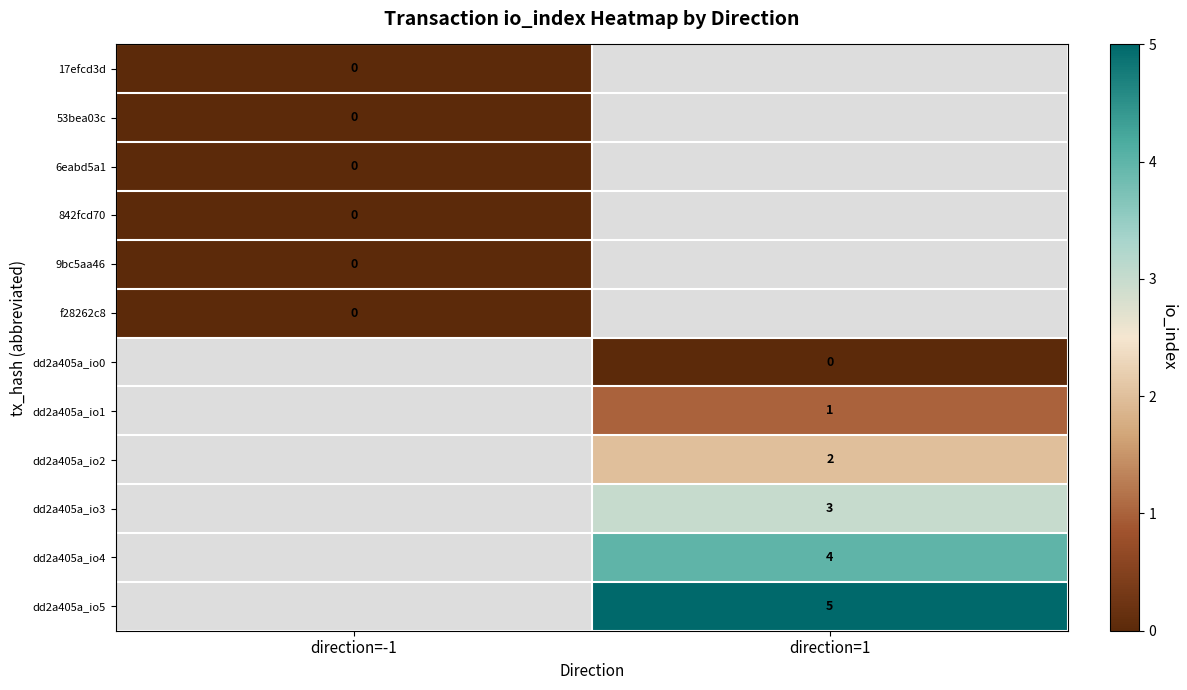

The dd2a405a_io1 series shows 1 at direction=1. True or false?

True